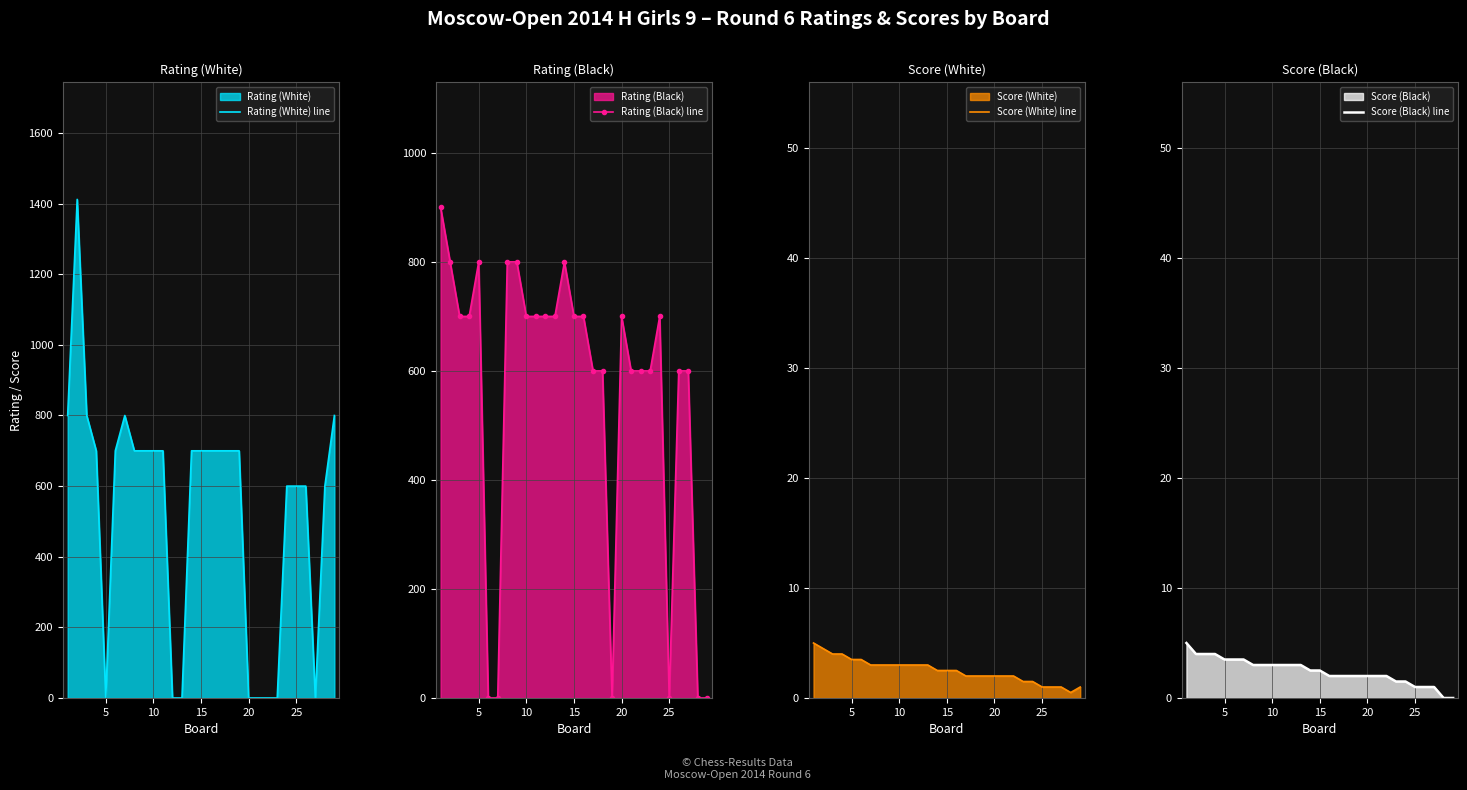

The value of Rating (White) line at 5 is 0. True or false?

True